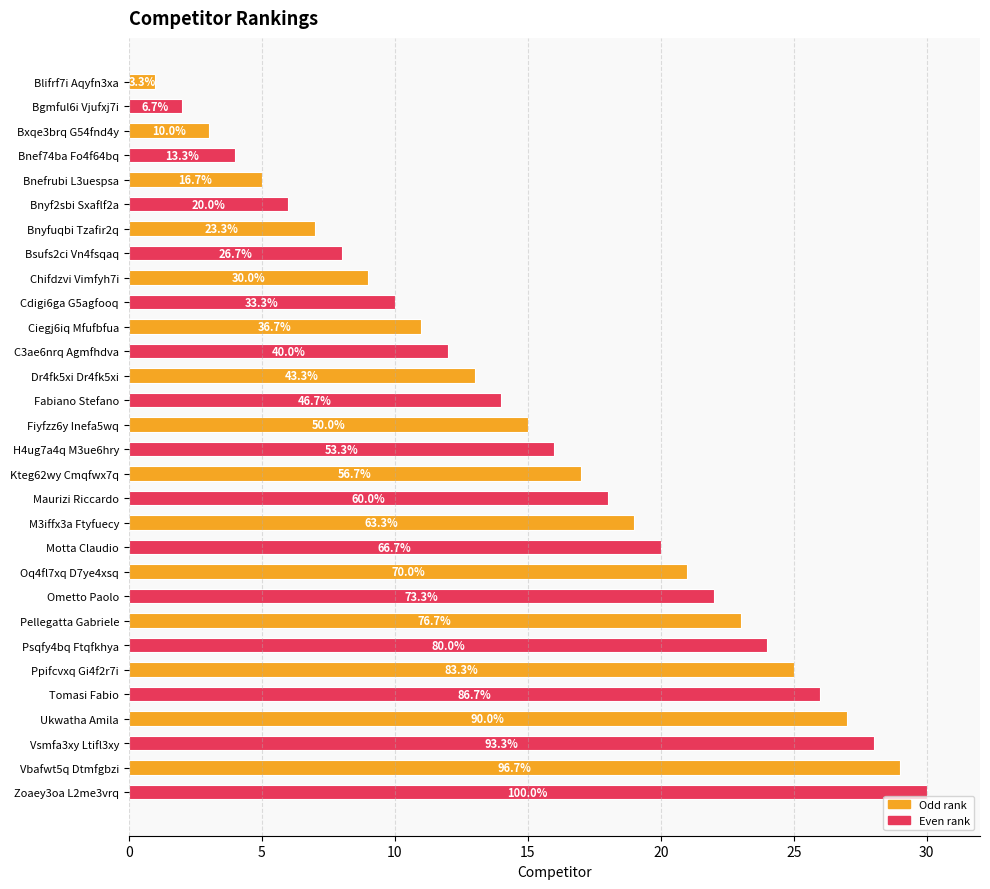

How many bars are there in total?

30